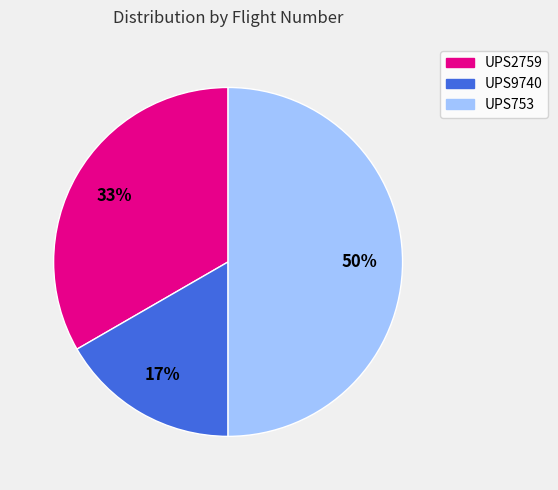

To the nearest percent, what percentage of the pie is UPS9740?

17%